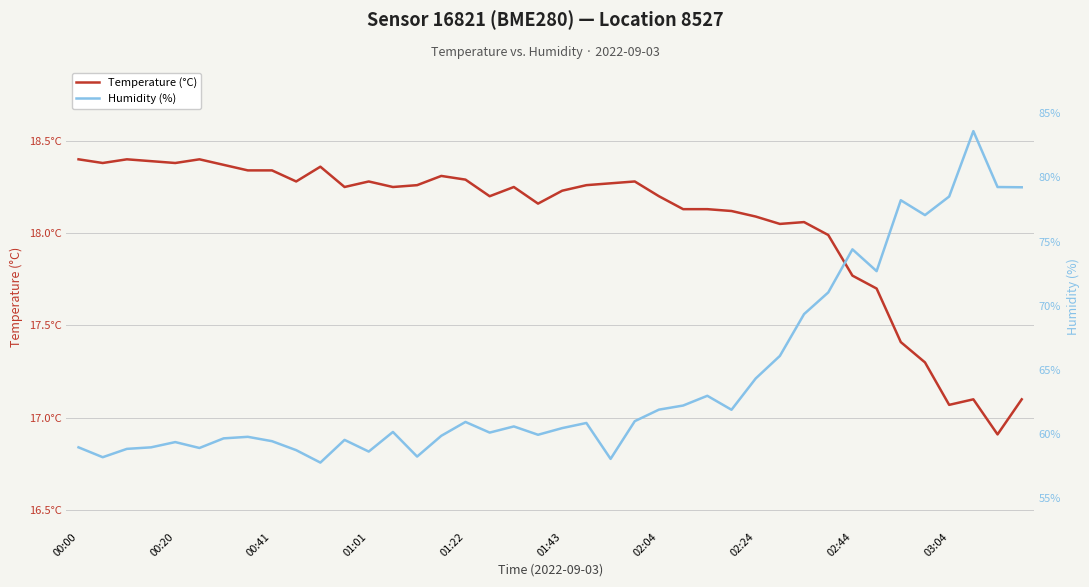

What is the lowest value of the Humidity (%) series?

57.8